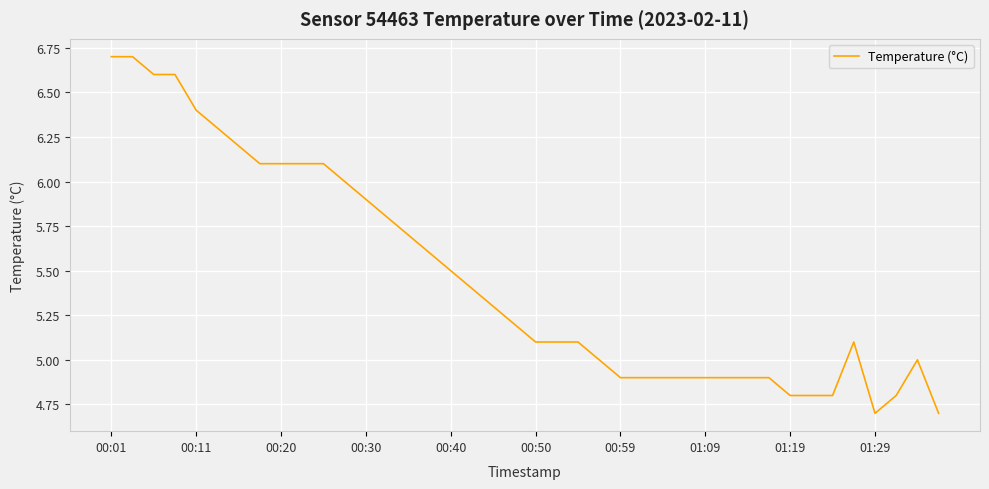

What is the difference between the maximum and minimum values?

2.0